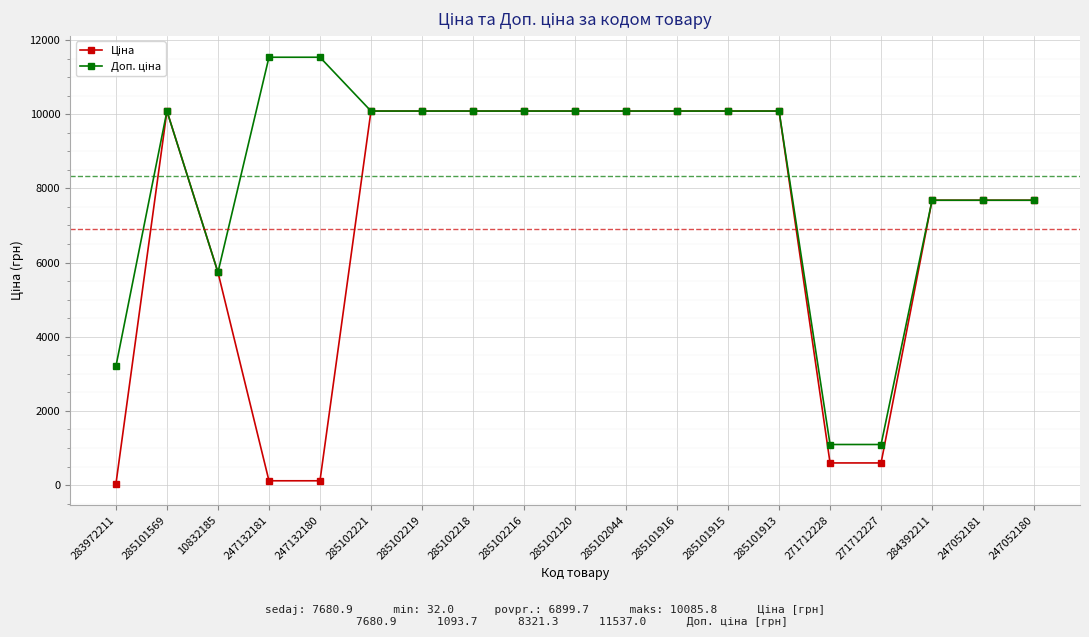

What is the total value across all series at 284392211?

15361.9